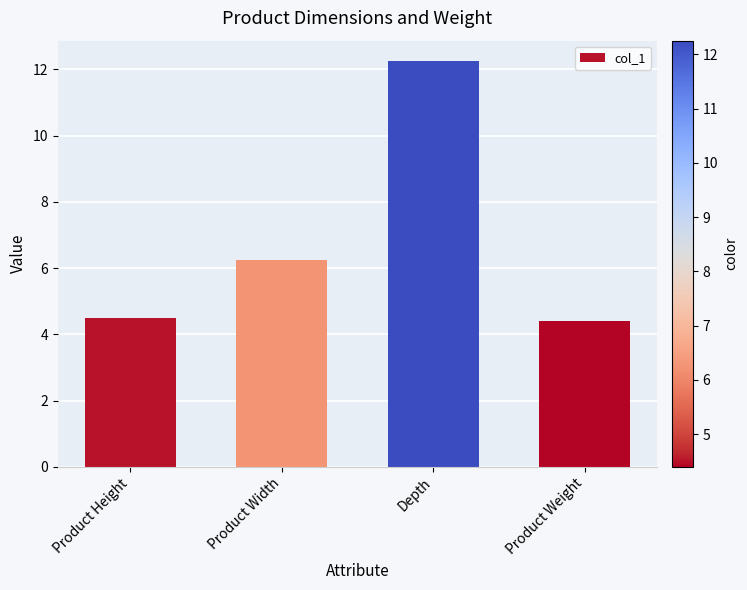

What position from the right is Product Height?

4